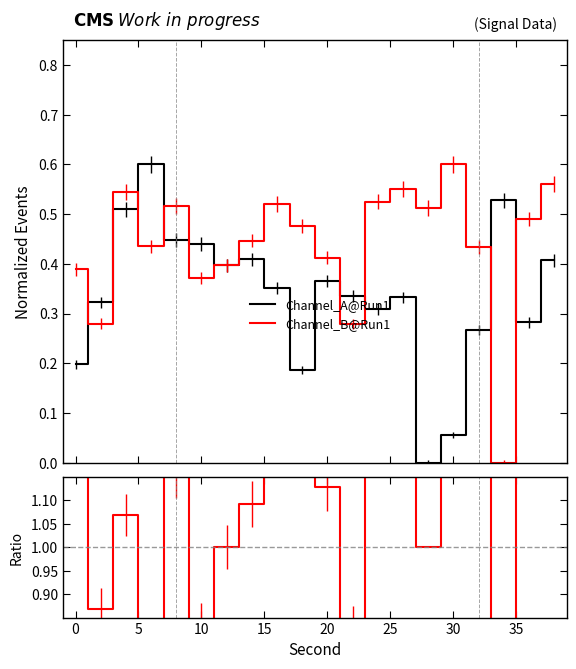

What is the difference between the maximum and second lowest values in the Channel_B@Run1 series?

0.3